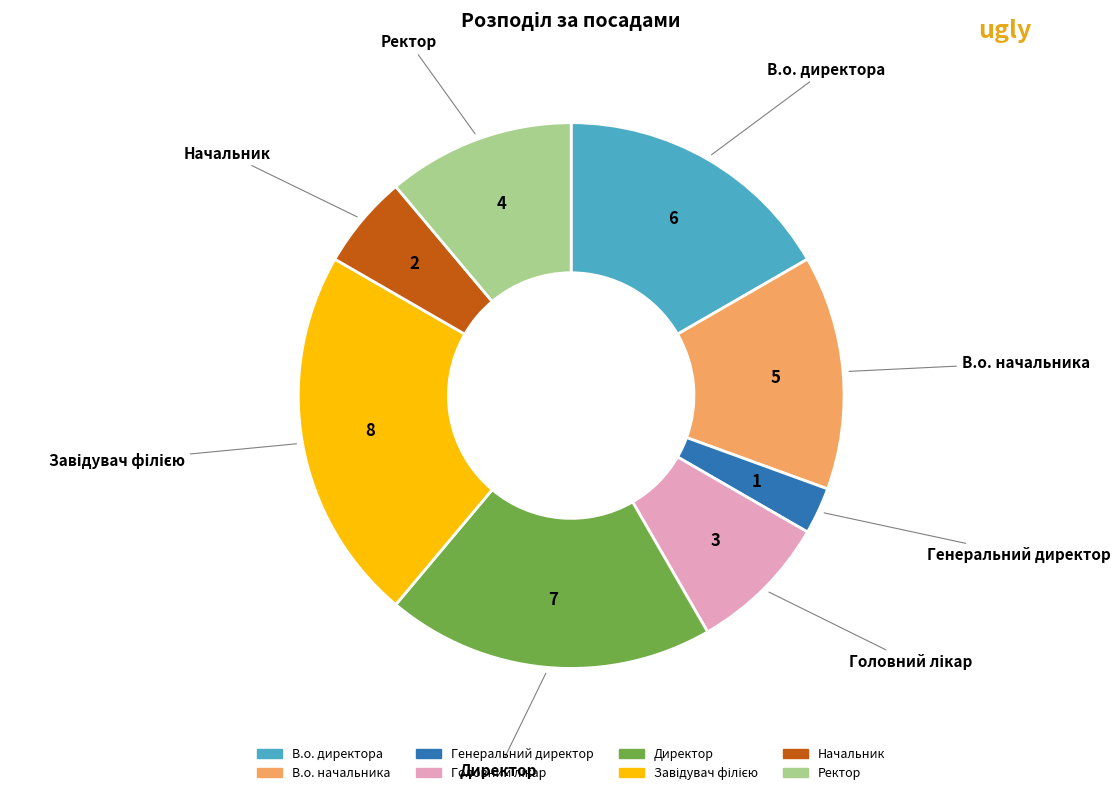

Which slice is the smallest?

Генеральний директор